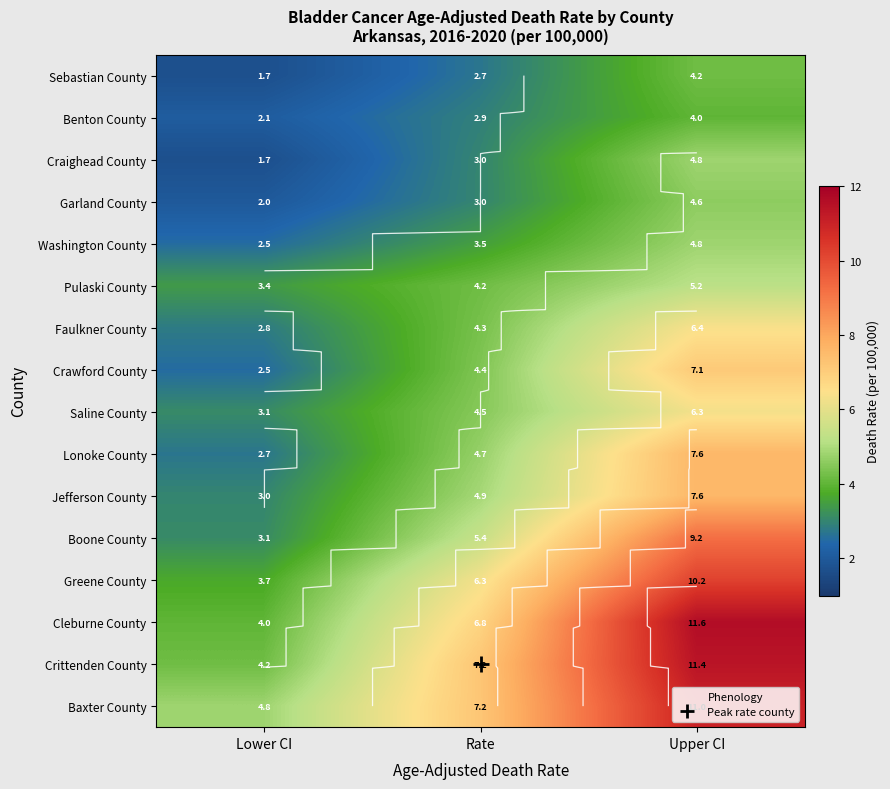

How many data points in Cleburne County are above 6?

2